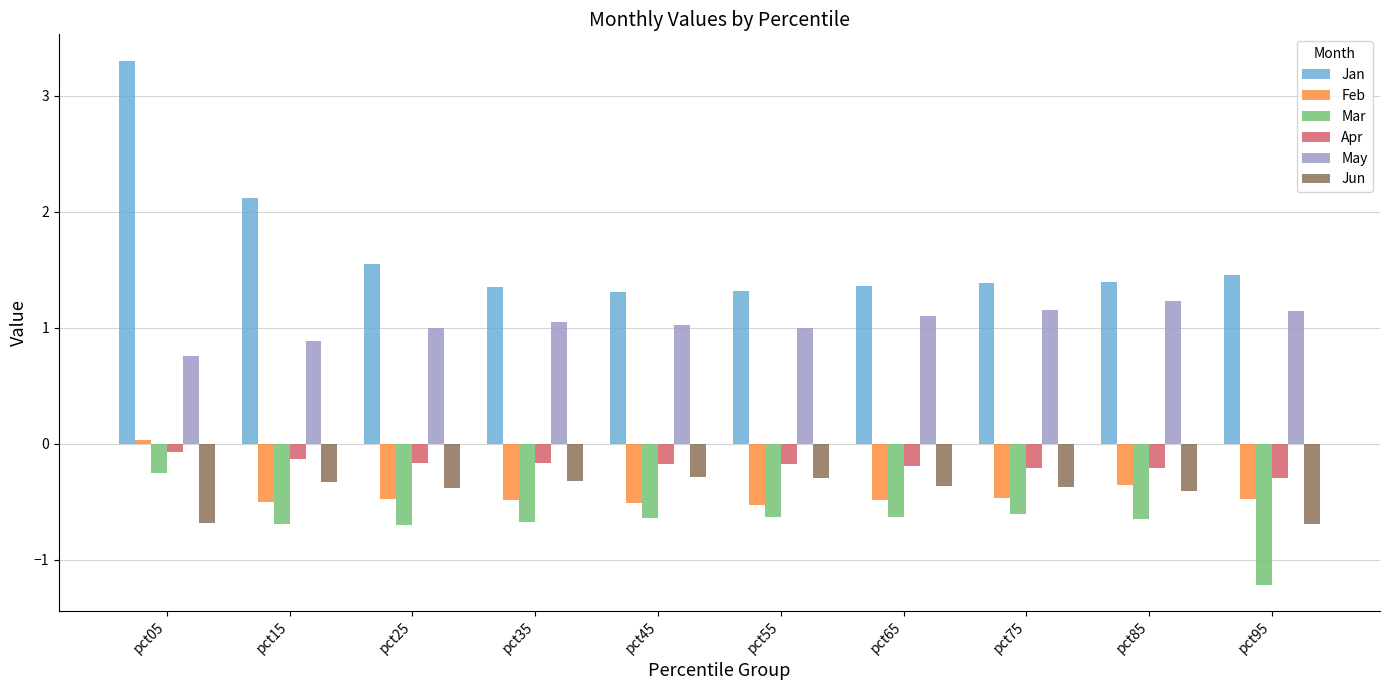

How many groups of bars are there?

10